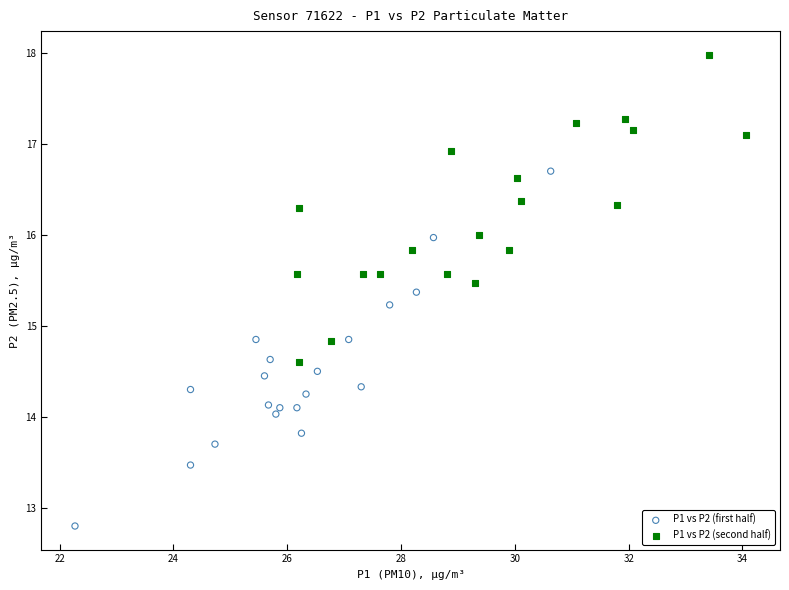

What are all the series names shown in the legend?

P1 vs P2 (first half), P1 vs P2 (second half)